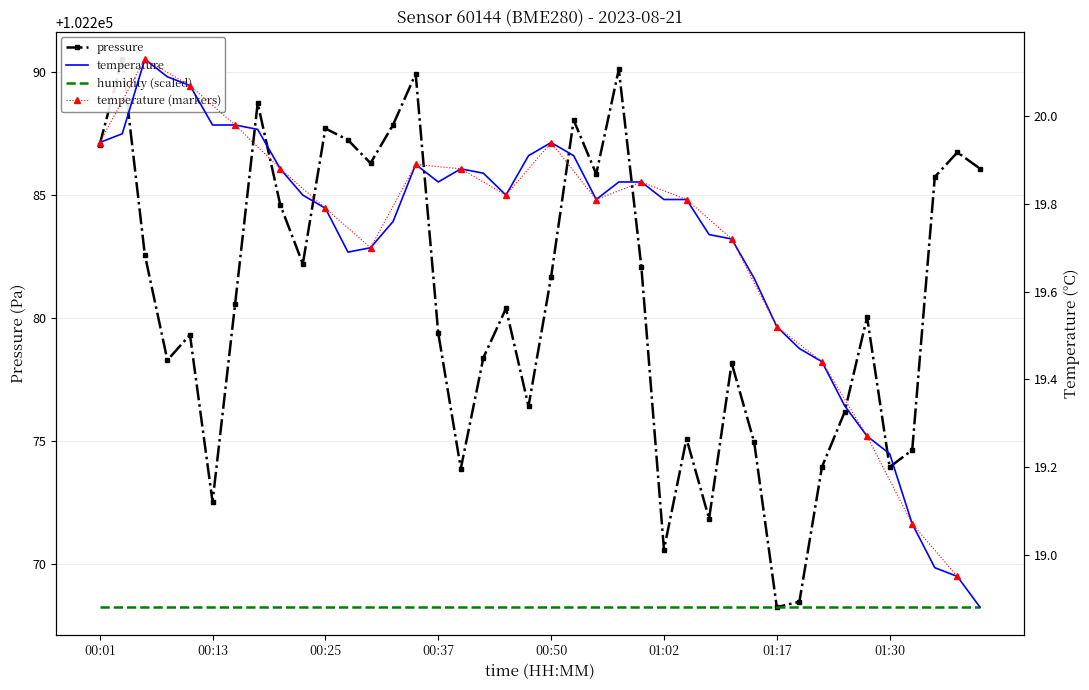

Where is the first local maximum for temperature?

00:06